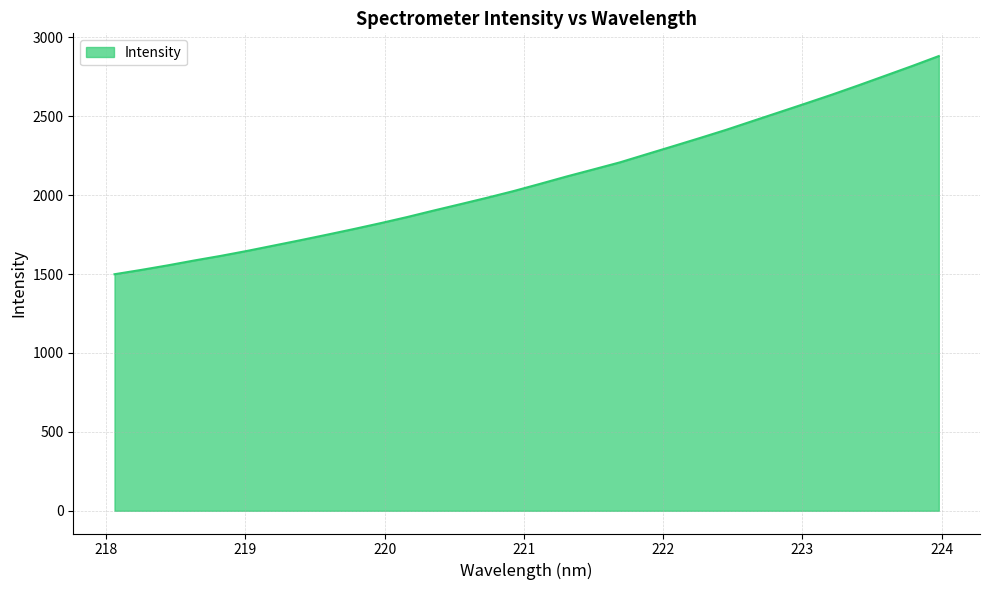

What is the minimum value shown in the chart?

1498.7